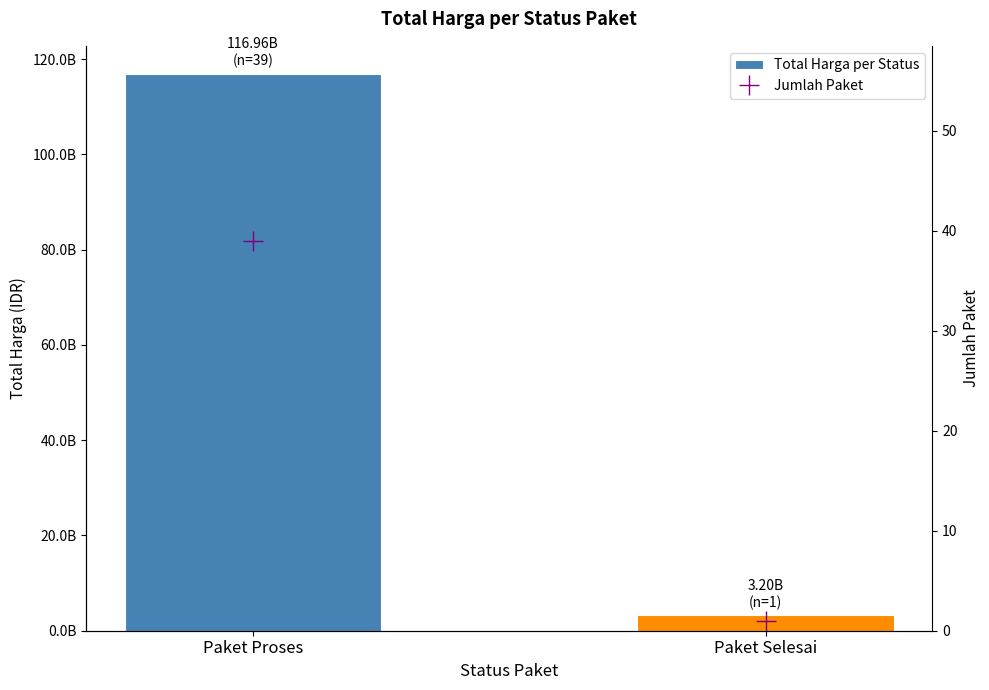

Which series changed the most between Paket Proses and Paket Selesai?

Total Harga per Status